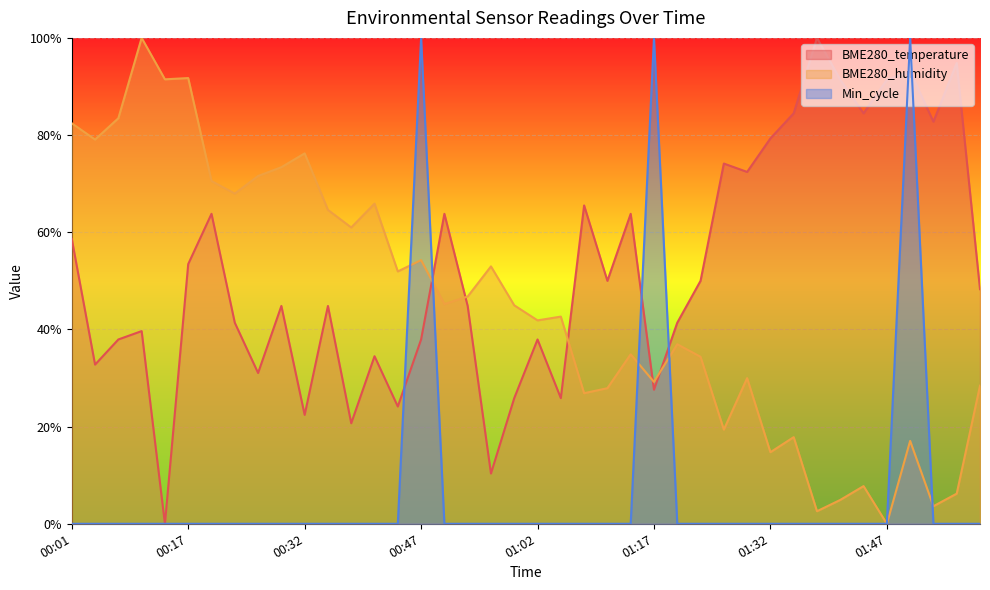

Reading right to left, list all the values displayed in this chart.

BME280_temperature: 0.5	0.9	0.8	0.9	0.9	0.8	0.9	1.0	0.8	0.8	0.7	0.7	0.5	0.4	0.3	0.6	0.5	0.7	0.3	0.4	0.3	0.1	0.4	0.6	0.4	0.2	0.3	0.2	0.4	0.2	0.4	0.3	0.4	0.6	0.5	0.0	0.4	0.4	0.3	0.6
BME280_humidity: 0.3	0.1	0.0	0.2	0.0	0.1	0.0	0.0	0.2	0.1	0.3	0.2	0.3	0.4	0.3	0.3	0.3	0.3	0.4	0.4	0.4	0.5	0.5	0.5	0.5	0.5	0.7	0.6	0.6	0.8	0.7	0.7	0.7	0.7	0.9	0.9	1.0	0.8	0.8	0.8
Min_cycle: 0.0	0.0	0.0	1.0	0.0	0.0	0.0	0.0	0.0	0.0	0.0	0.0	0.0	0.0	1.0	0.0	0.0	0.0	0.0	0.0	0.0	0.0	0.0	0.0	1.0	0.0	0.0	0.0	0.0	0.0	0.0	0.0	0.0	0.0	0.0	0.0	0.0	0.0	0.0	0.0